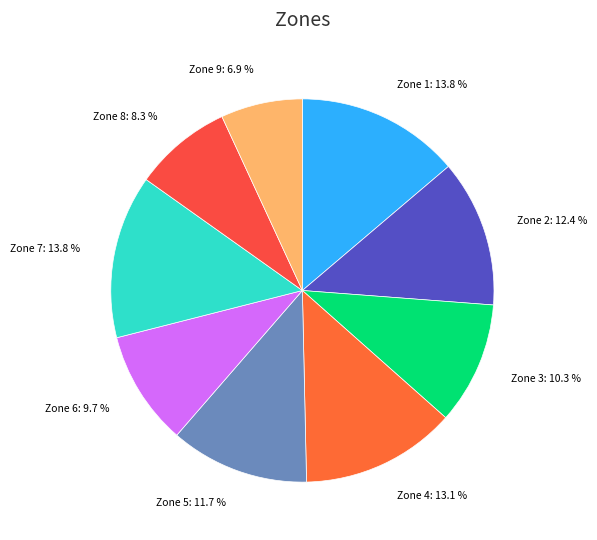

Does Zone 7 account for over 50% of the chart?

No